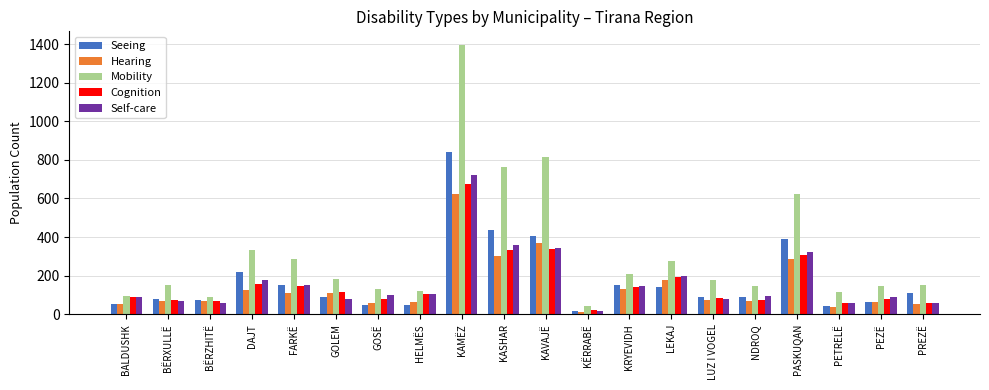

What is the total value across all series at FARKË?

844